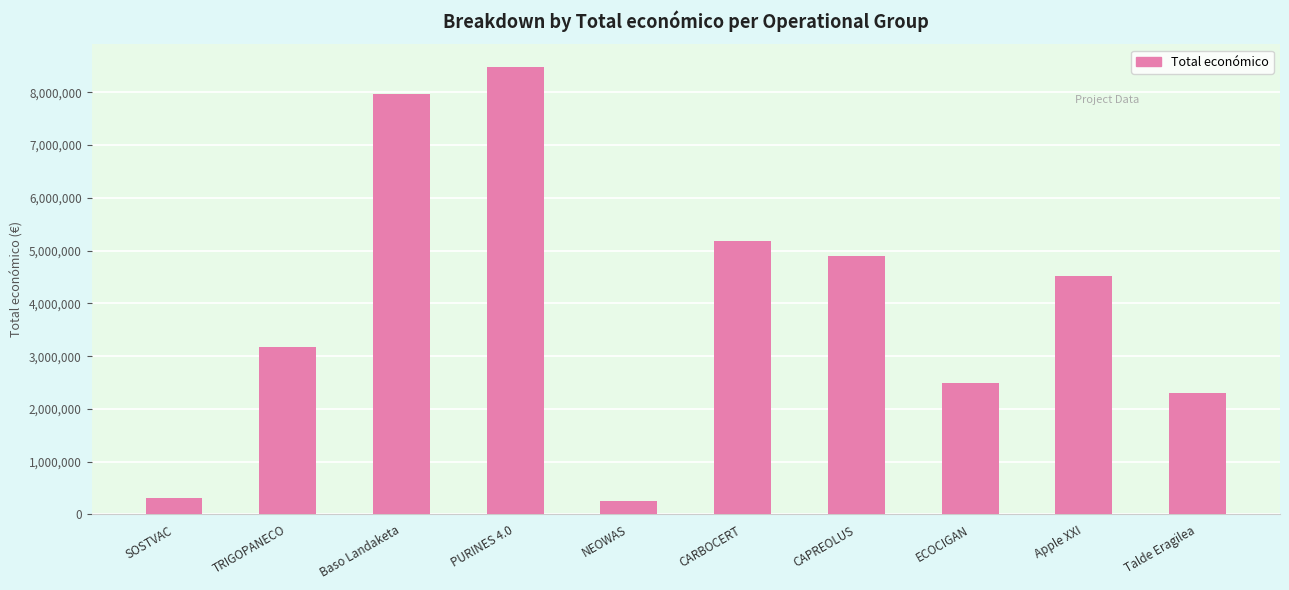

What is the sum of the values at NEOWAS and Baso Landaketa?

8217323